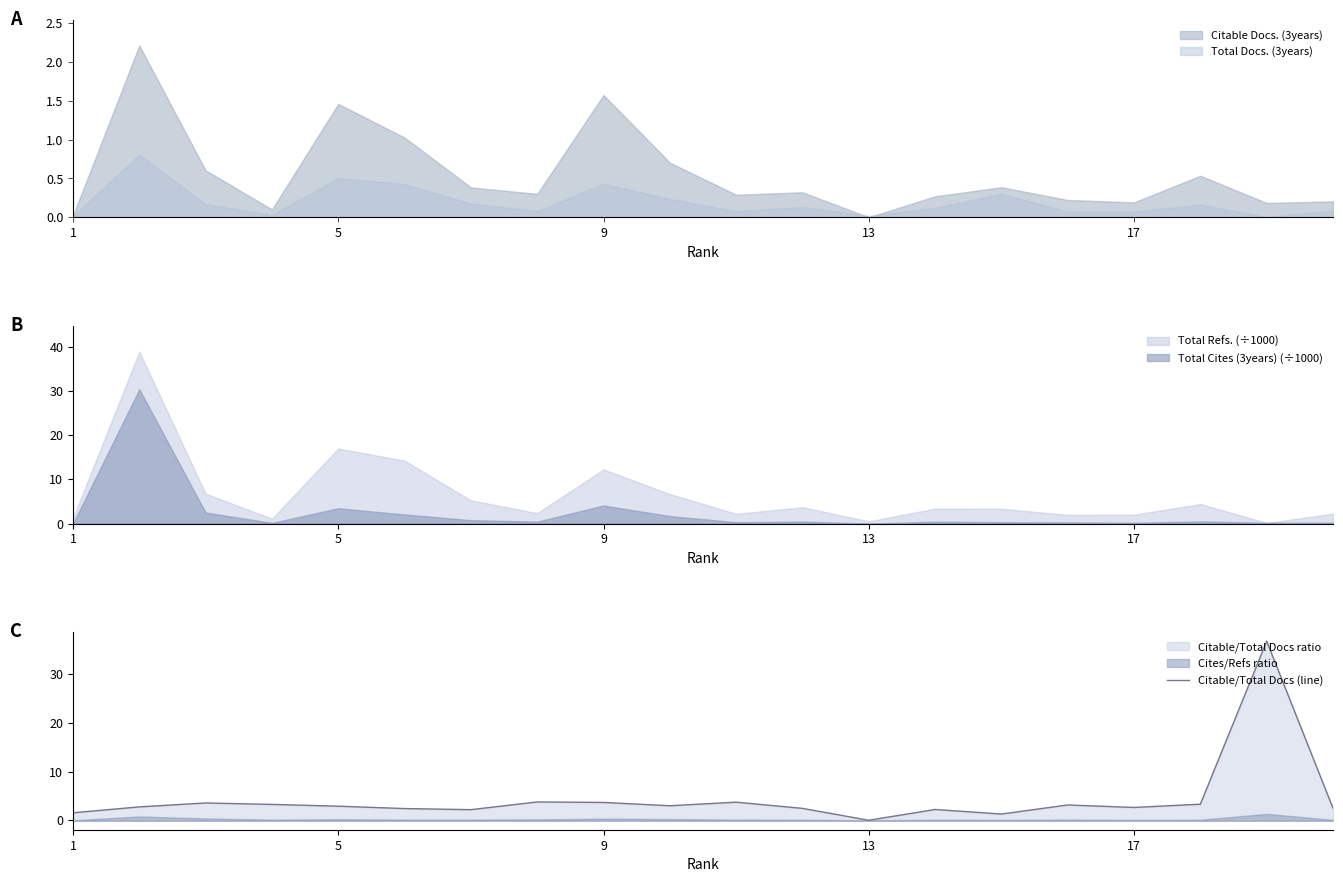

Is it true that Citable Docs. (3years) equals 0.2 at 17?

True